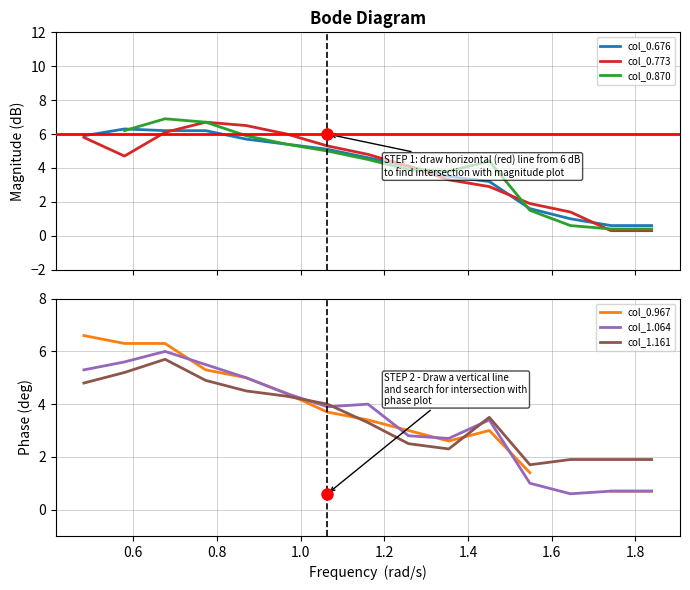

What is the minimum value for col_0.676?

0.6